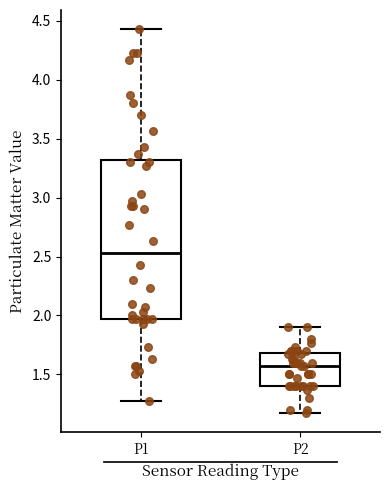

Where is the lower edge of the box for P2 on the y-axis? The values are not printed on the chart, so give them approximately, as read against the axis.

1.40